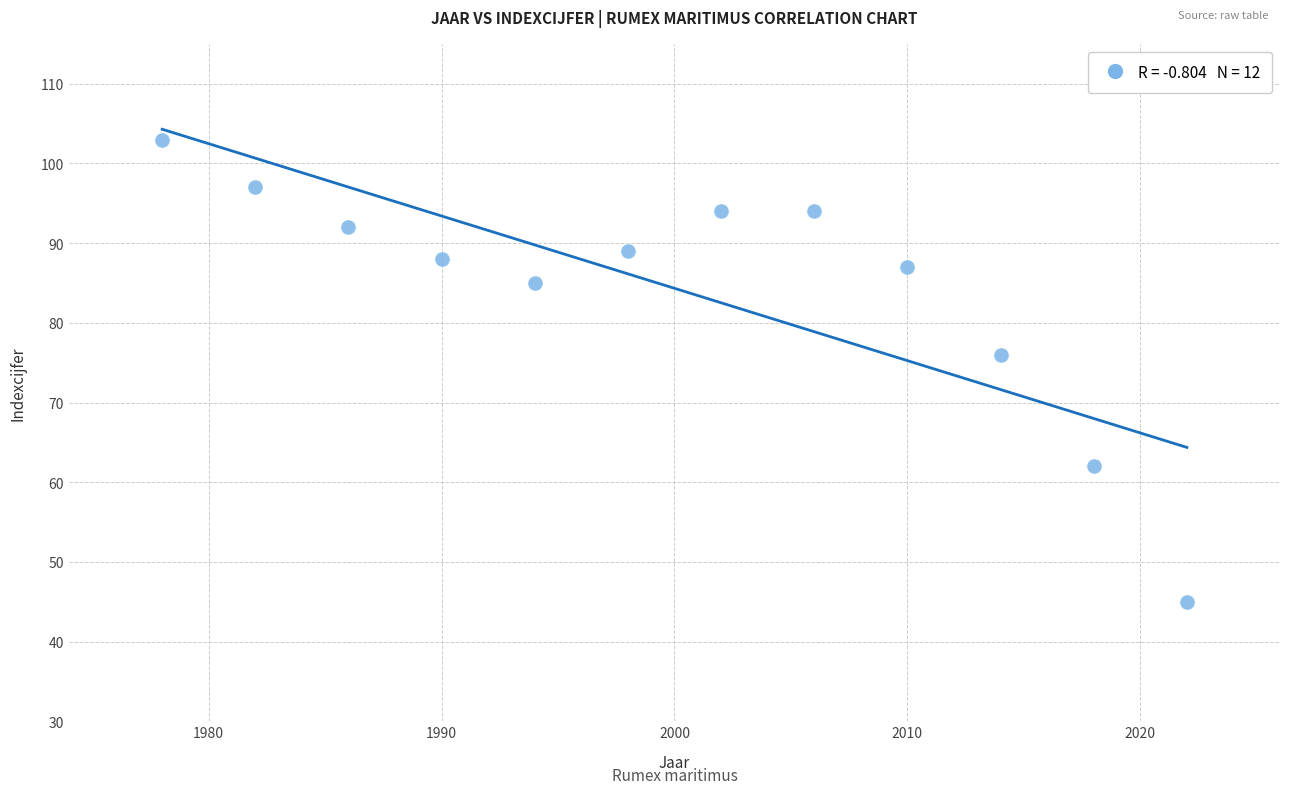

What is the range of X values (max minus min)?

44